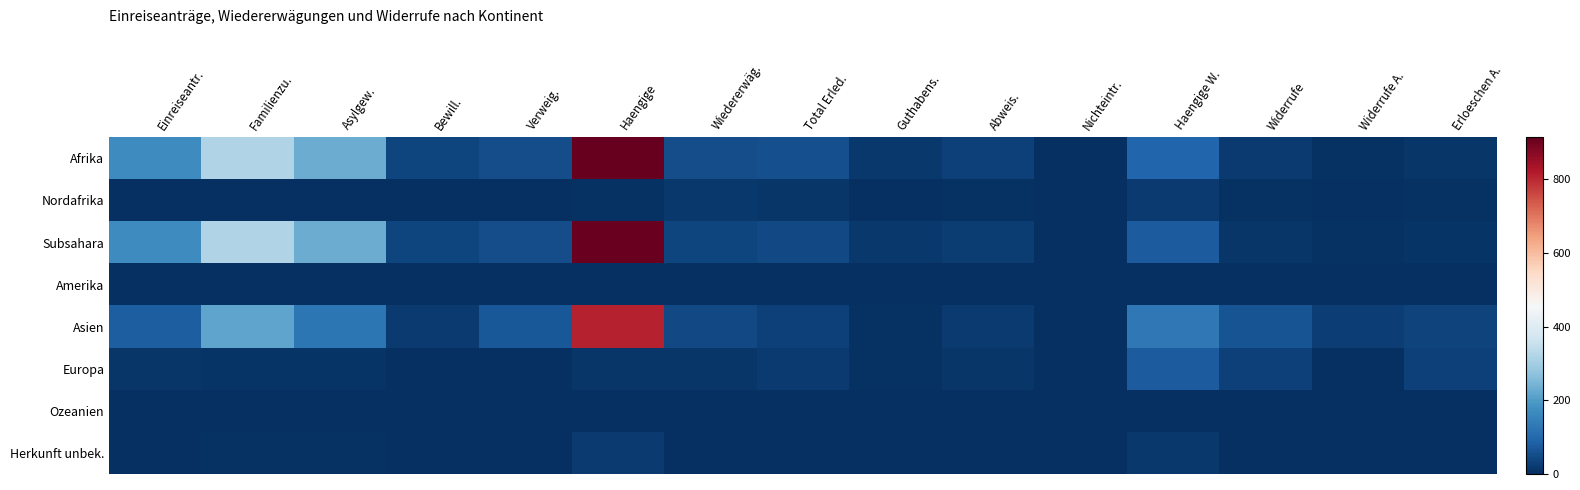

Which series changed the most between Asylgew. and Nichteintr.?

Afrika